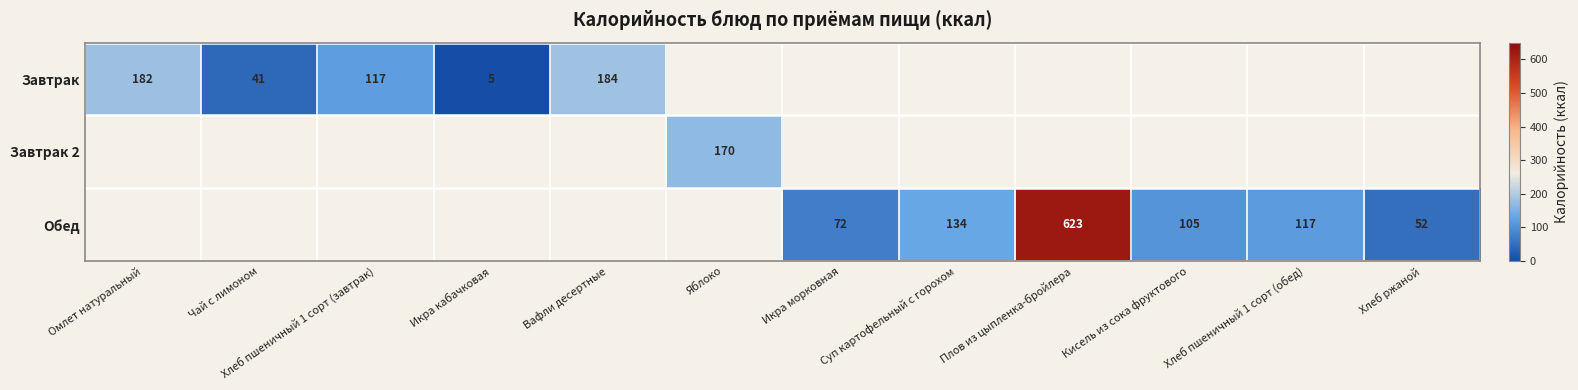

The Обед series shows 23 at Хлеб ржаной. True or false?

False